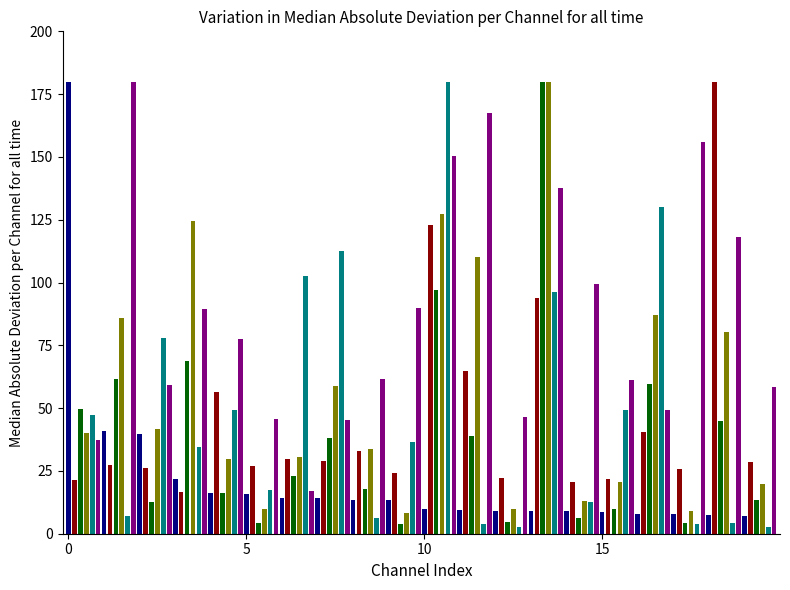

Count the number of data series in this chart.

6